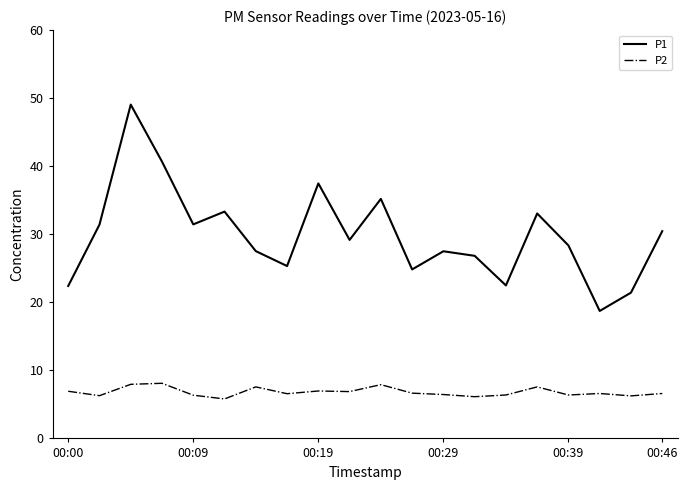

True or false: P2 and P1 cross at least once.

False